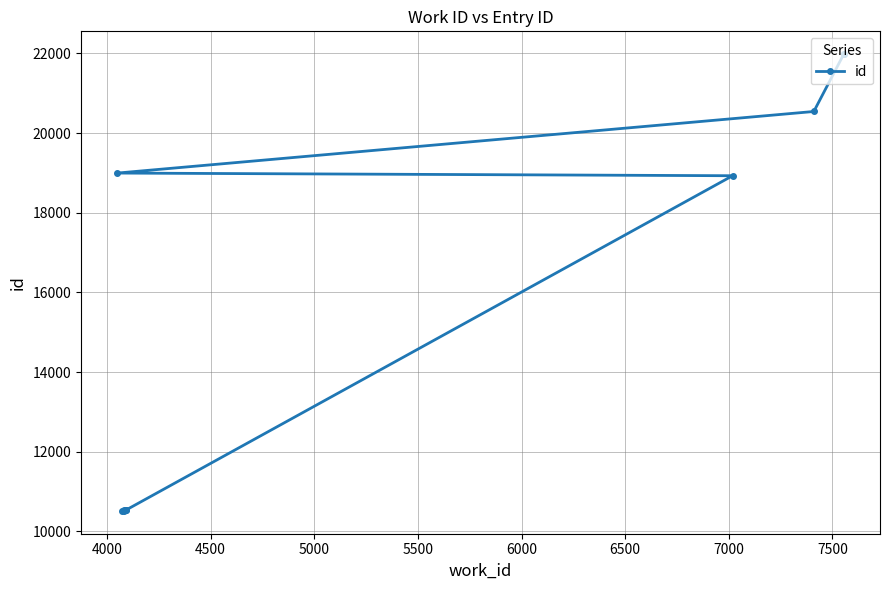

The chart shows a value of 7898 at 7500. True or false?

False